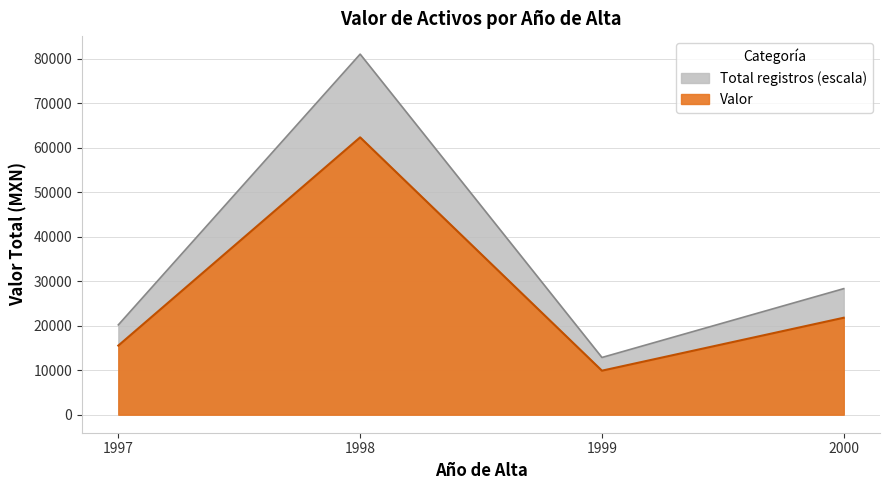

At which label is Valor closest to 27137?

2000